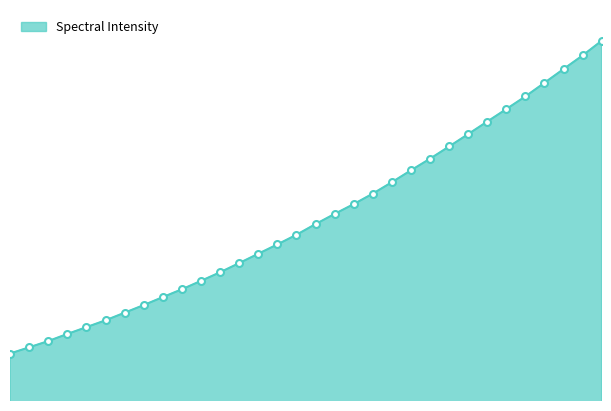

What is the difference between the second highest and second lowest values?

1737.1